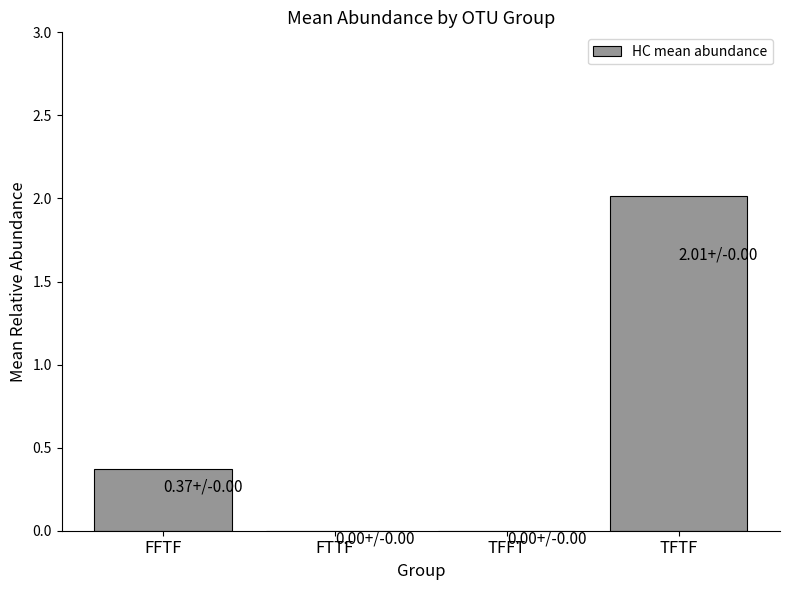

At which label is the value closest to 1?

FFTF